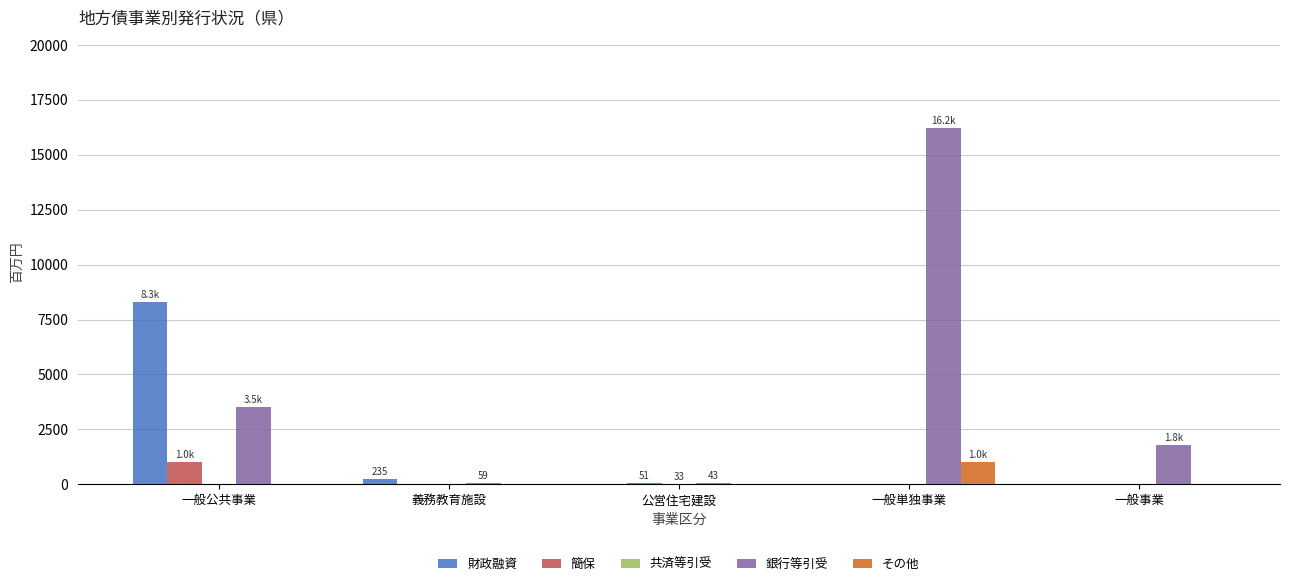

Which series changed the most between 一般公共事業 and 義務教育施設?

財政融資